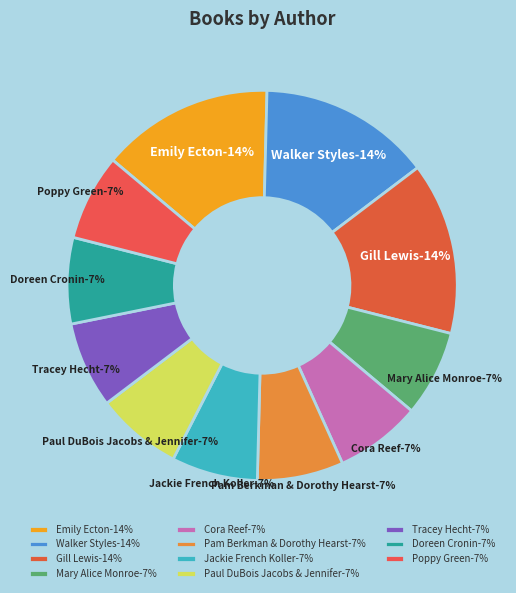

What percentage is the Mary Alice Monroe slice, to the nearest percent?

7%